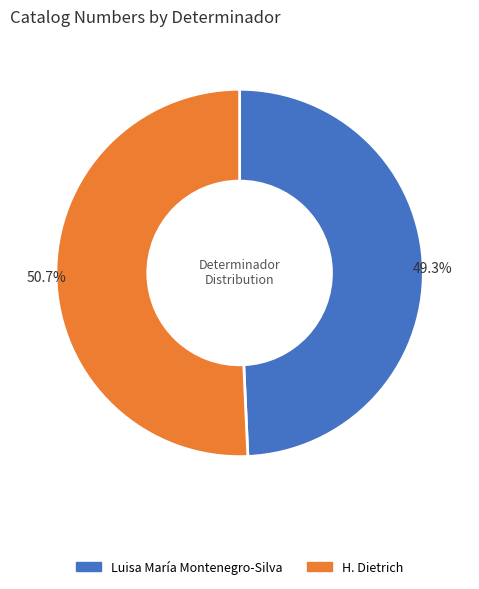

To the nearest percent, what is the combined percentage of Luisa María Montenegro-Silva and H. Dietrich?

100%